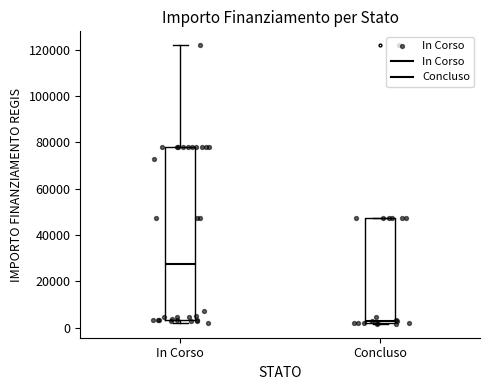

Reading left to right, transcribe this box plot: for each box, give where its median line is, the range the box spans, and where its two whiskers end, as read against the y-axis. The values are not printed on the chart, so give them approximately, as read against the axis.

In Corso: median 28000, box 4000 to 78000, whiskers 2000 to 122000
Concluso: median 4000, box 2000 to 48000, whiskers 2000 to 48000